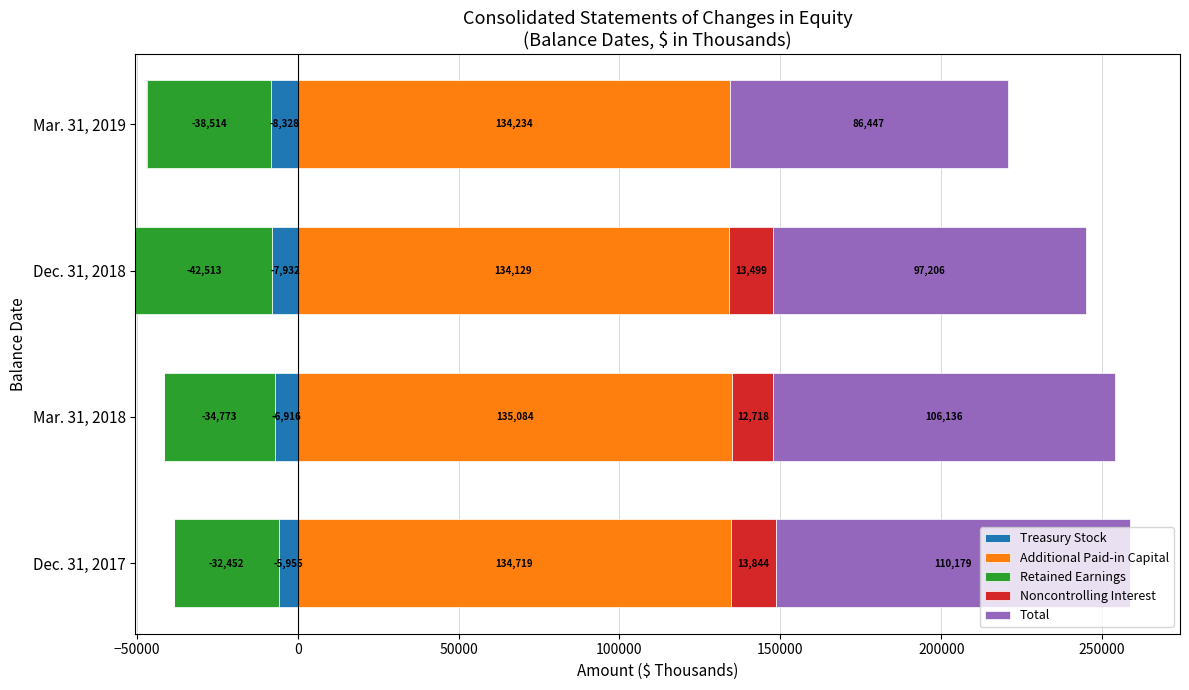

What are all the series names shown in the legend?

Treasury Stock, Additional Paid-in Capital, Retained Earnings, Noncontrolling Interest, Total